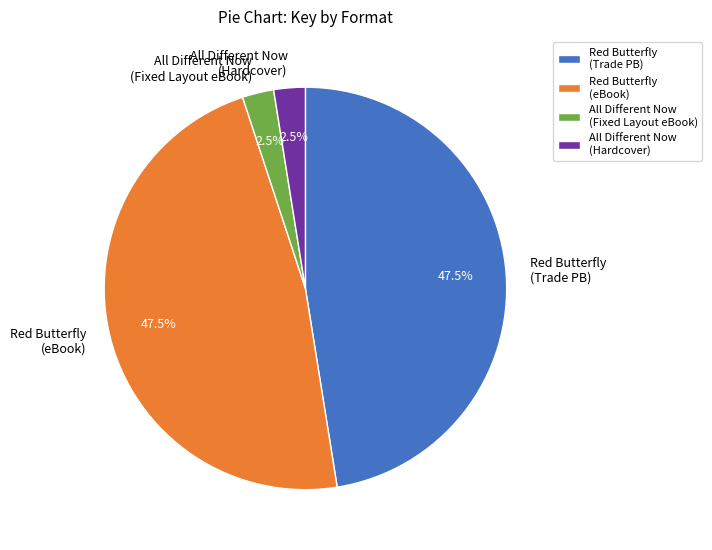

Is All Different Now (Fixed Layout eBook) the majority of the pie?

No